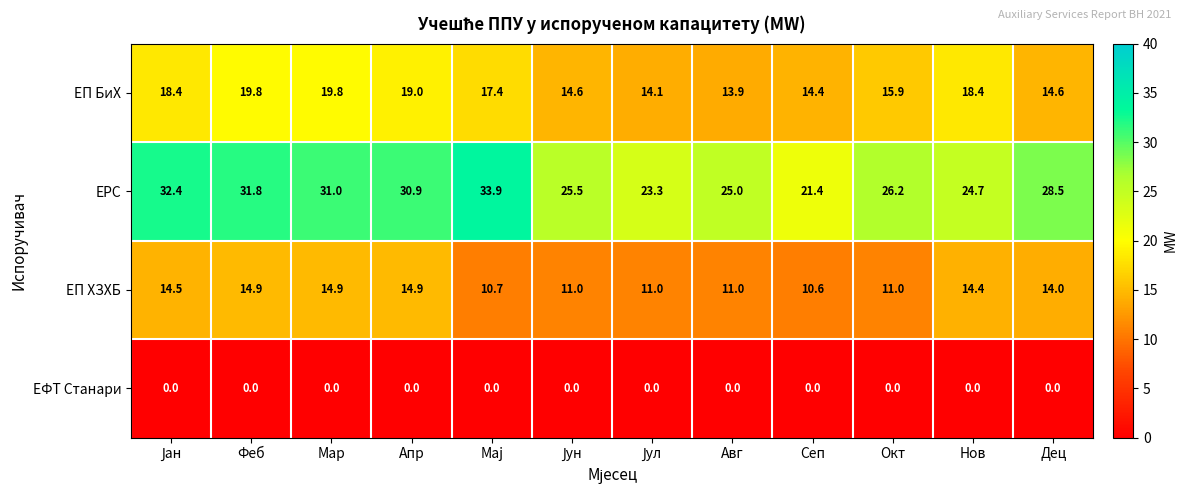

What is the spread (max minus min) of values at Мар?

31.0